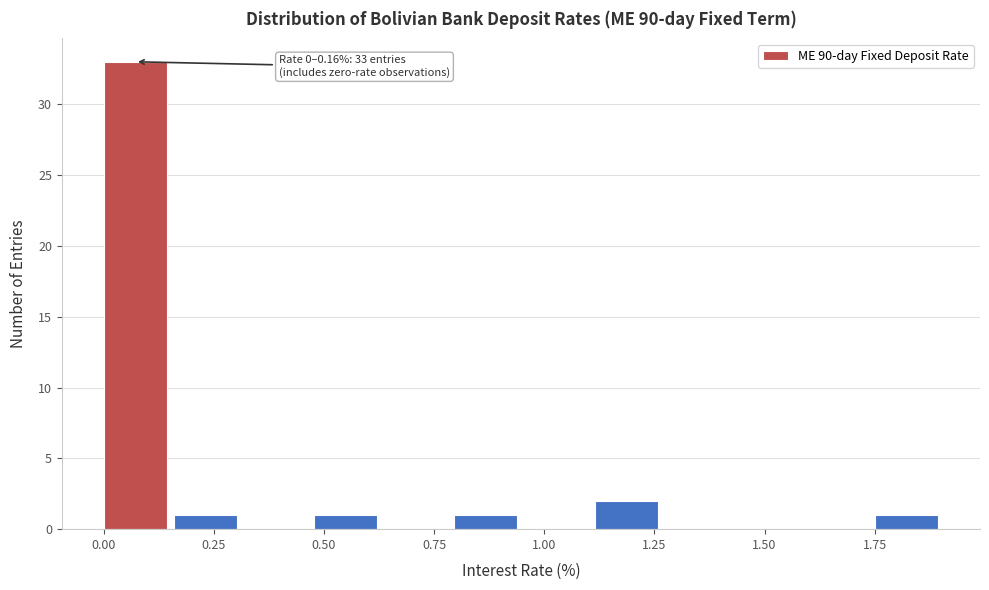

Read against the x-axis, roughly where is the centre of the tallest bar?

0.05